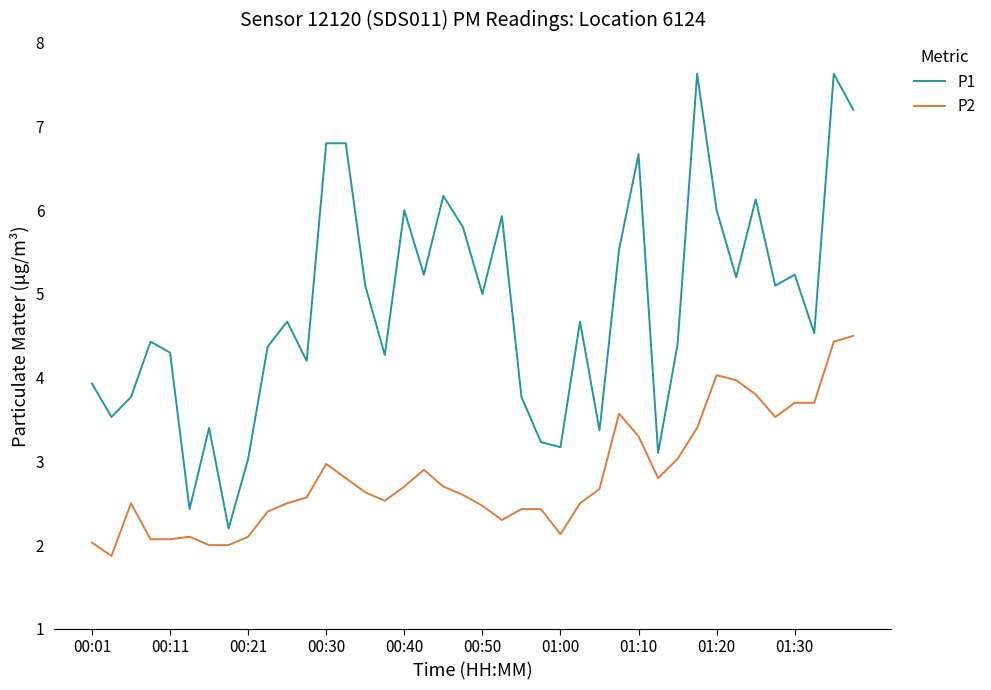

What is the difference between the maximum and minimum values in the P2 series?

2.6